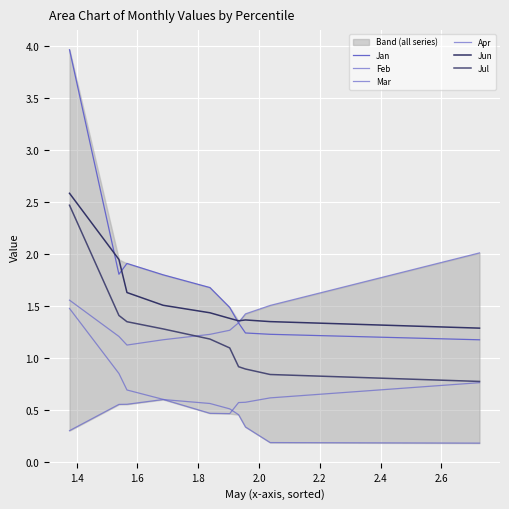

Count the Feb values in the range 0 to 1.

9